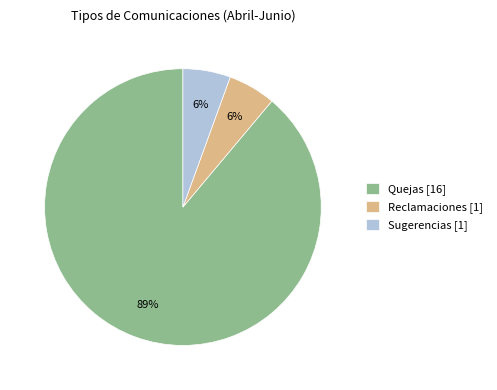

Do Quejas [16] and Reclamaciones [1] together represent more than half of the pie?

Yes